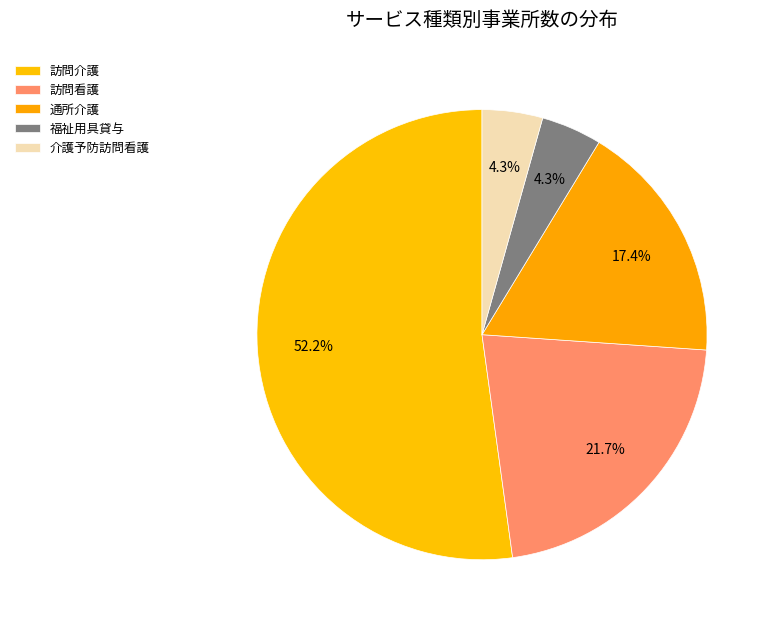

Count the number of slices in the pie.

5